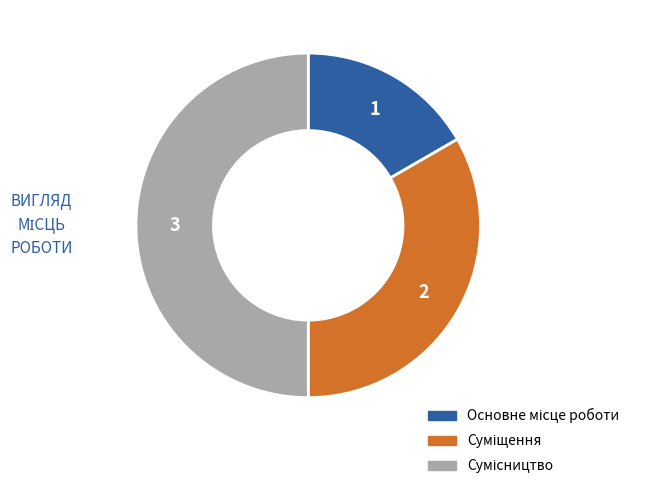

Count the number of slices in the pie.

3